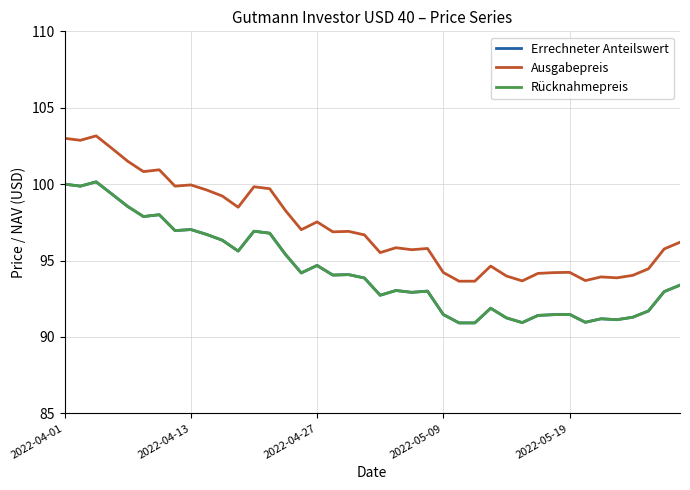

Does the chart have visible grid lines?

Yes